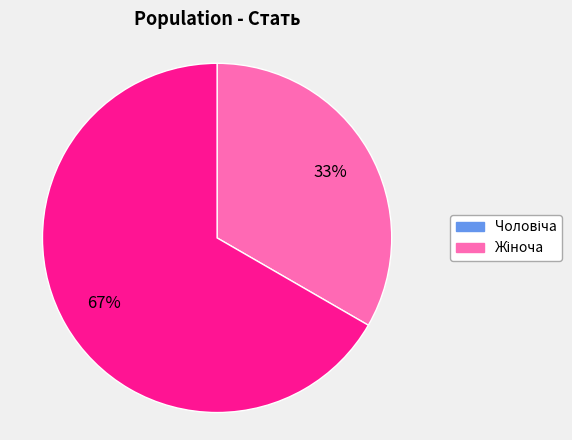

To the nearest percent, what is the average slice percentage?

50%